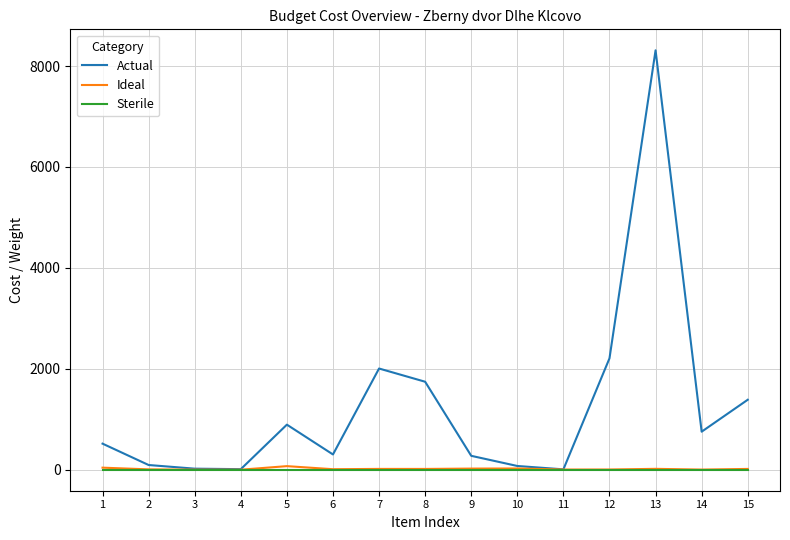

Which series has the widest spread of values?

Actual